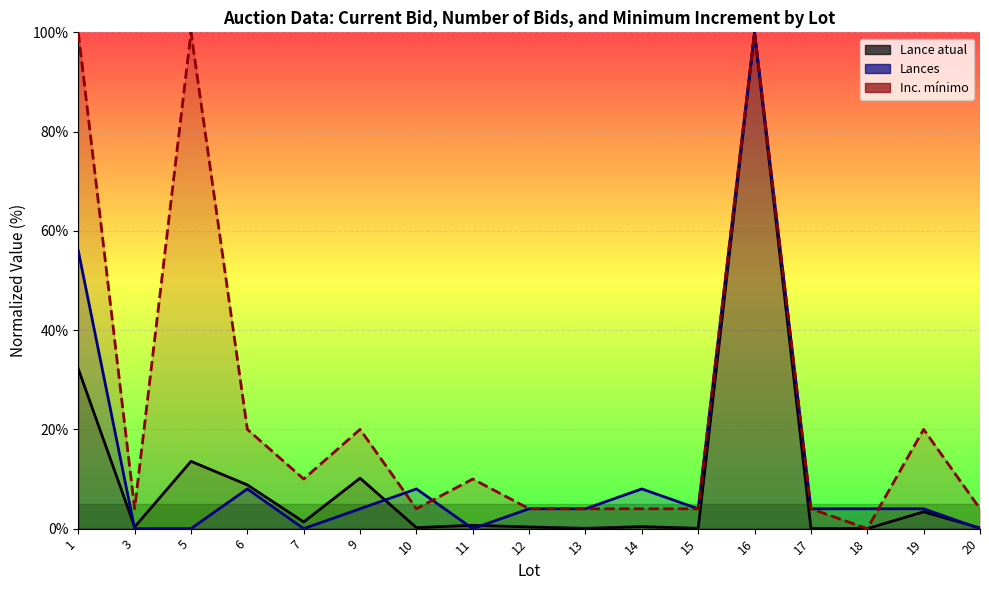

Which has a higher value, 11 or 9?

9